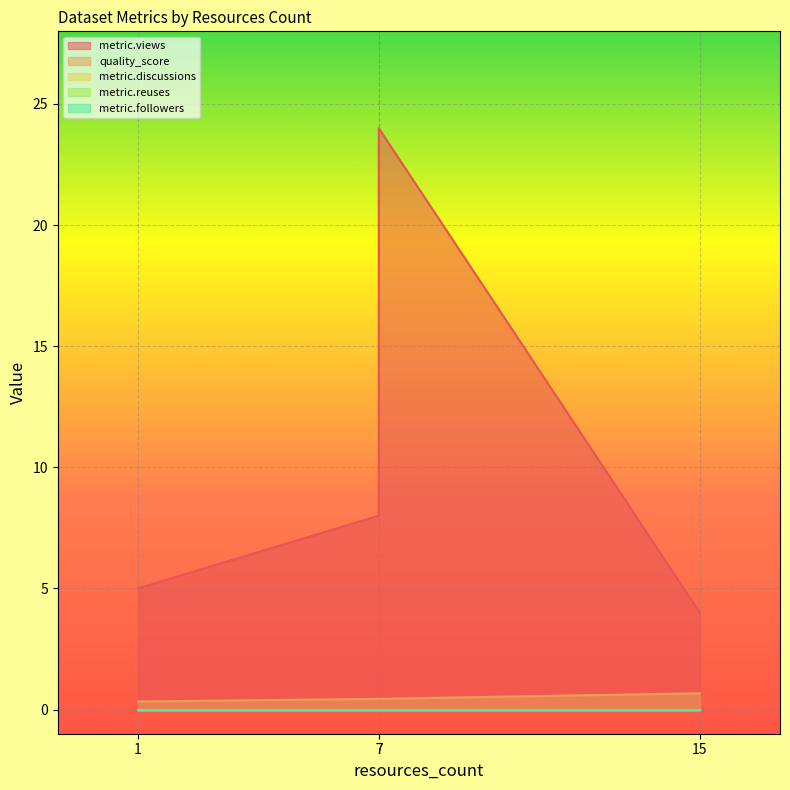

True or false: metric.followers and metric.reuses intersect in this chart.

False